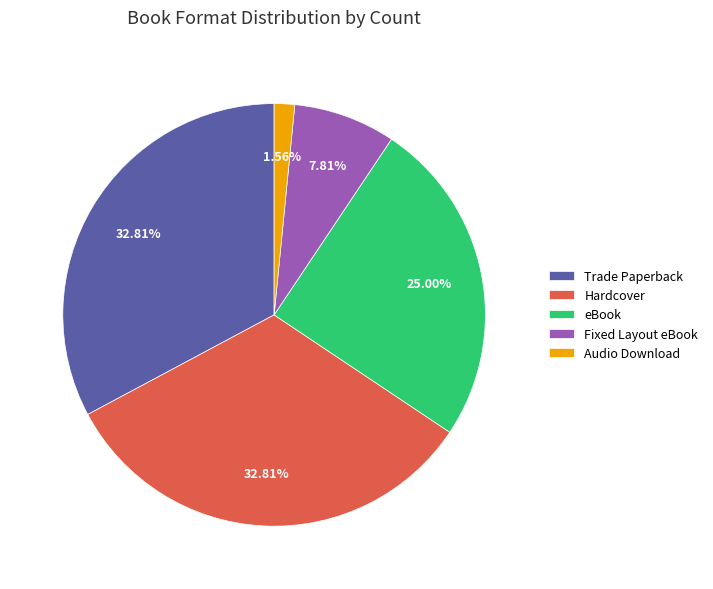

To the nearest percent, what percentage of the pie is Fixed Layout eBook?

8%